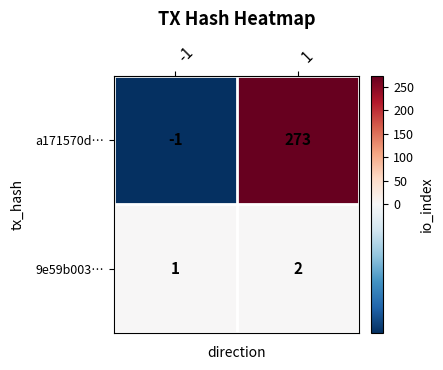

At which category is the sum across all series the highest?

1